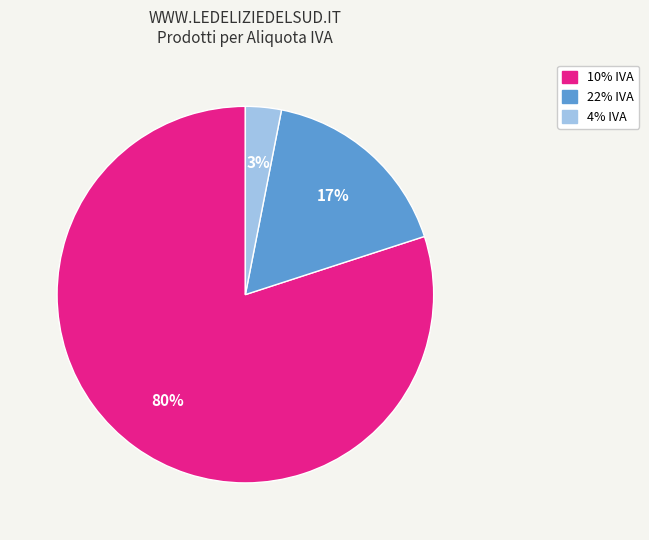

How many segments does this pie chart have?

3